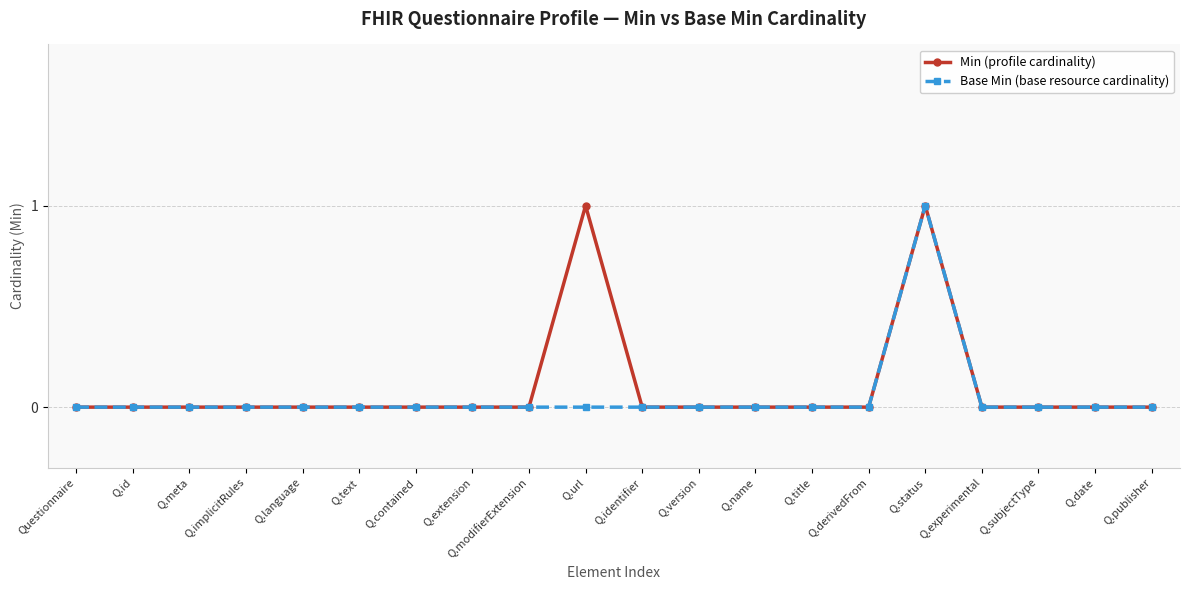

Reading left to right, extract all data points from this chart.

Min (profile cardinality): Questionnaire=0	Q.id=0	Q.meta=0	Q.implicitRules=0	Q.language=0	Q.text=0	Q.contained=0	Q.extension=0	Q.modifierExtension=0	Q.url=1	Q.identifier=0	Q.version=0	Q.name=0	Q.title=0	Q.derivedFrom=0	Q.status=1	Q.experimental=0	Q.subjectType=0	Q.date=0	Q.publisher=0
Base Min (base resource cardinality): Questionnaire=0	Q.id=0	Q.meta=0	Q.implicitRules=0	Q.language=0	Q.text=0	Q.contained=0	Q.extension=0	Q.modifierExtension=0	Q.url=0	Q.identifier=0	Q.version=0	Q.name=0	Q.title=0	Q.derivedFrom=0	Q.status=1	Q.experimental=0	Q.subjectType=0	Q.date=0	Q.publisher=0